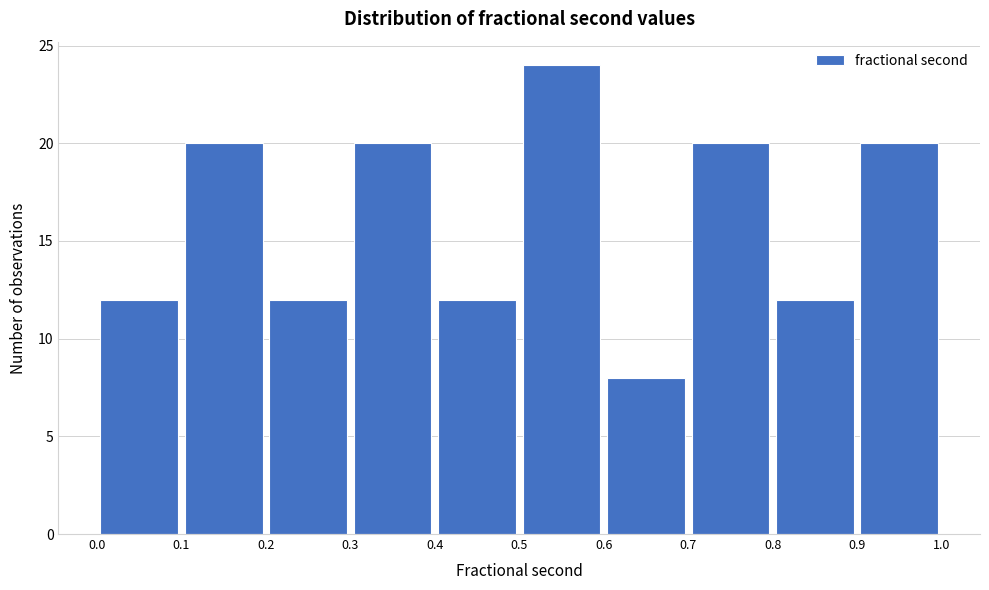

Reading left to right, list every bar in this chart as the range it spans on the x-axis followed by its height. The values are not printed on the chart, so give them approximately, as read against the axis.

0.0 to 0.1: 12
0.1 to 0.2: 20
0.2 to 0.3: 12
0.3 to 0.4: 20
0.4 to 0.5: 12
0.5 to 0.6: 24
0.6 to 0.7: 8
0.7 to 0.8: 20
0.8 to 0.9: 12
0.9 to 1.0: 20